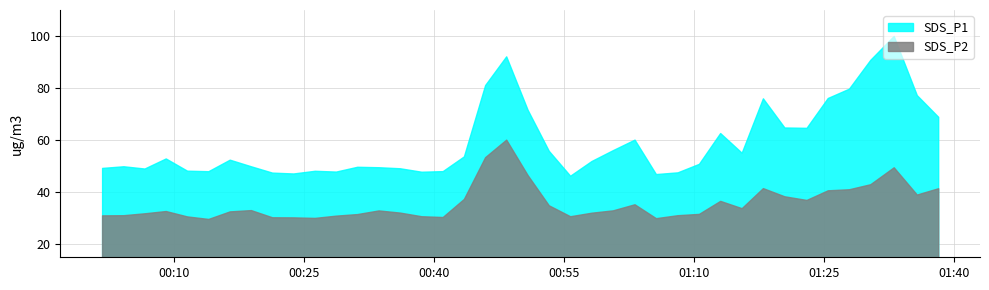

Where is the first local maximum for SDS_P1?

1